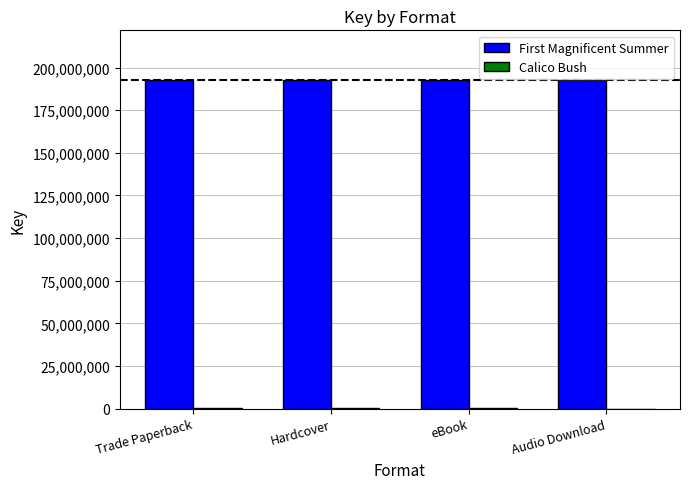

True or false: First Magnificent Summer has a value of 192934293 at Hardcover.

True